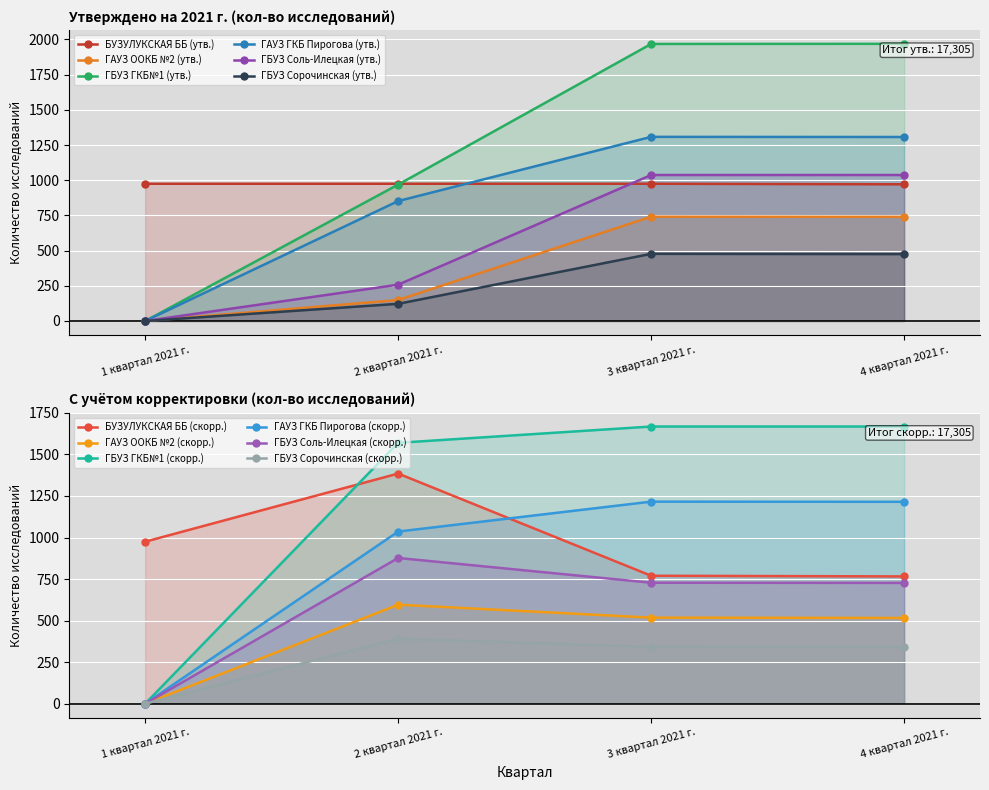

True or false: ГБУЗ Сорочинская (утв.) and ГАУЗ ГКБ Пирогова (утв.) cross at least once.

False